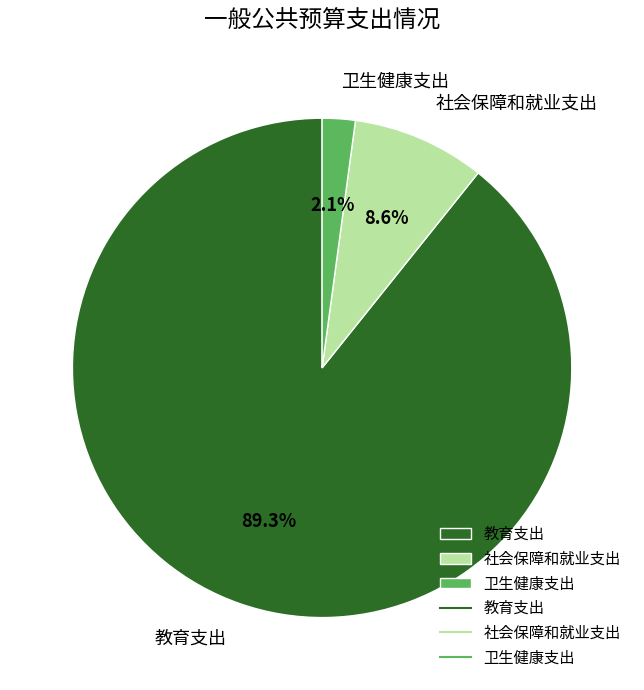

To the nearest percent, what percentage of the pie is 教育支出?

89%